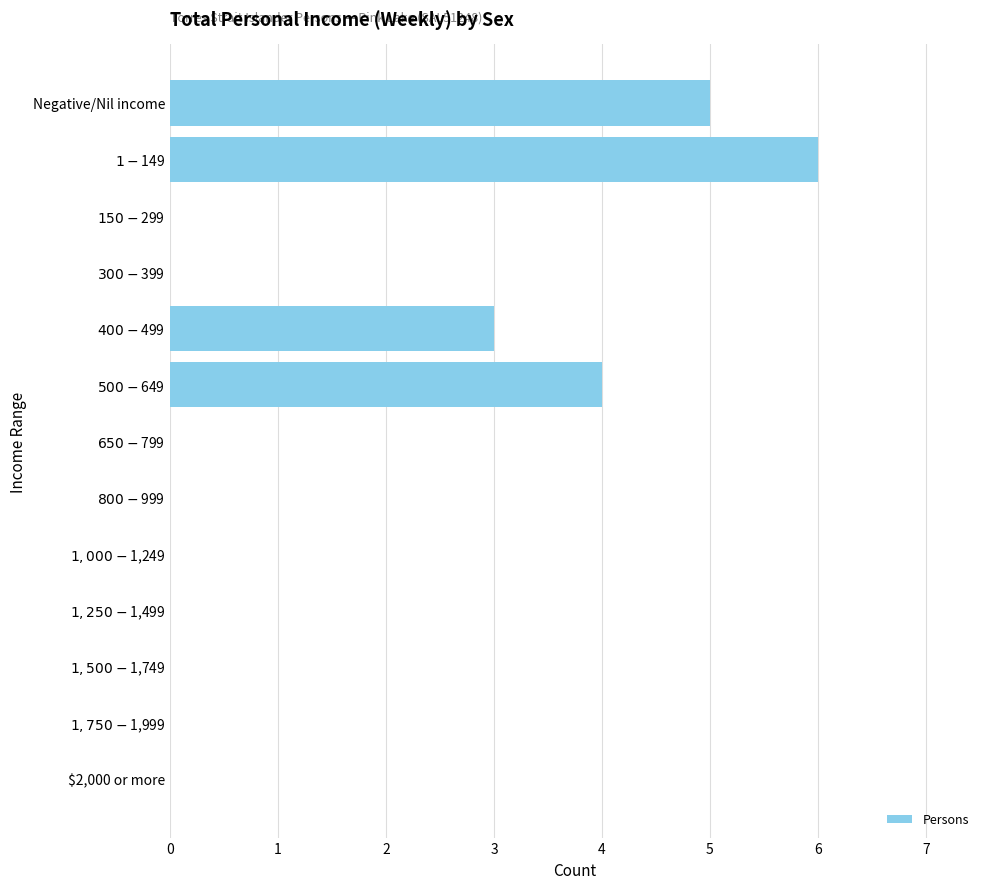

True or false: the data shows 3 at $2,000 or more.

False